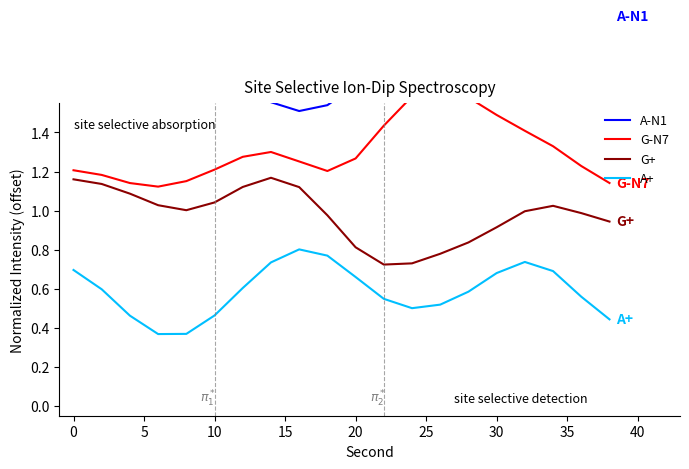

True or false: A+ and G+ intersect in this chart.

False